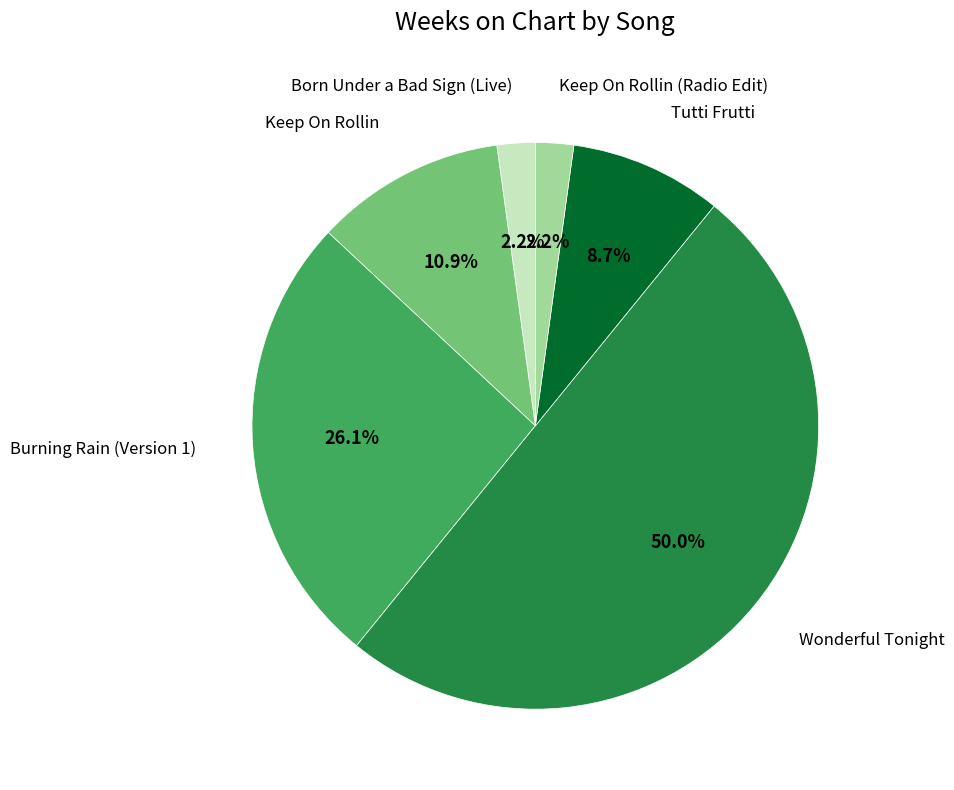

What is the smallest slice in the pie chart?

Born Under a Bad Sign (Live)